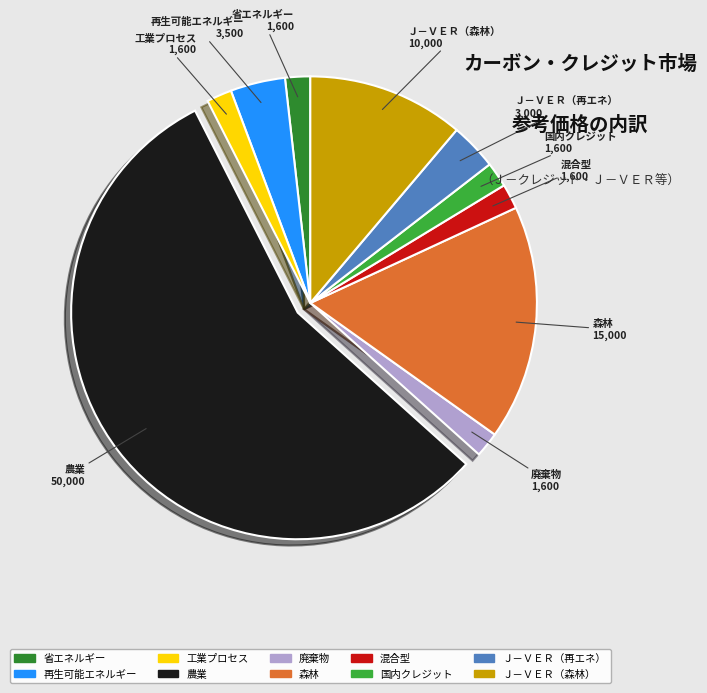

What is the largest slice in the pie chart?

農業